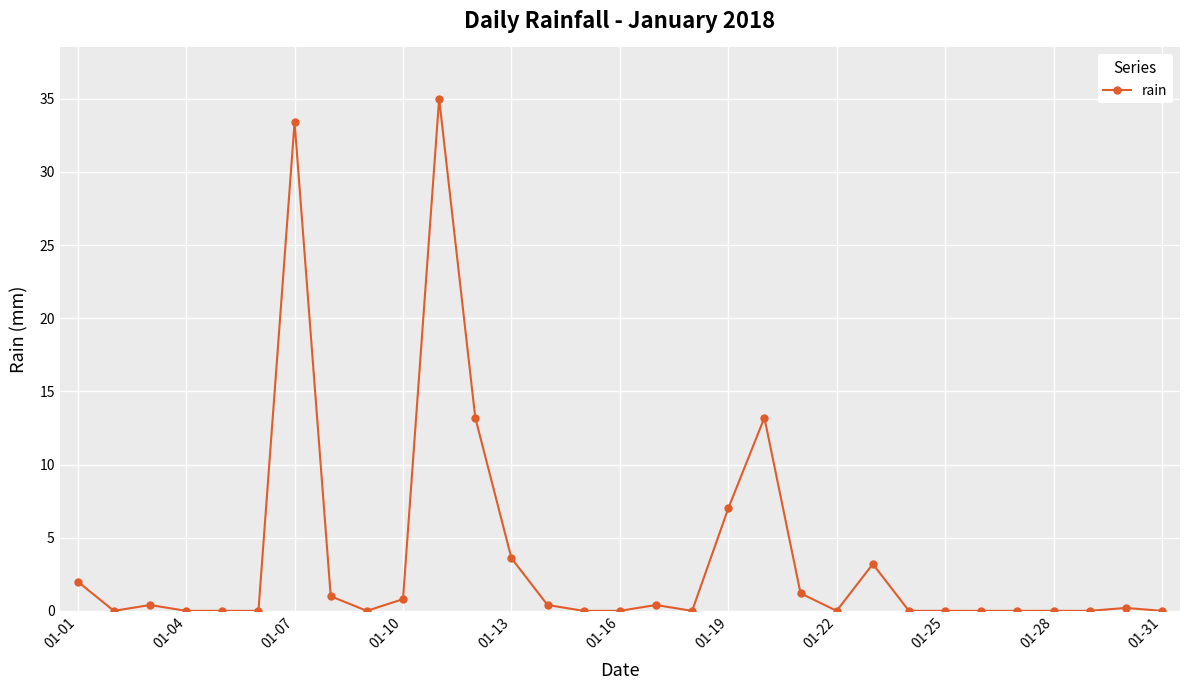

True or false: the data has more than 1 interior local peaks.

True